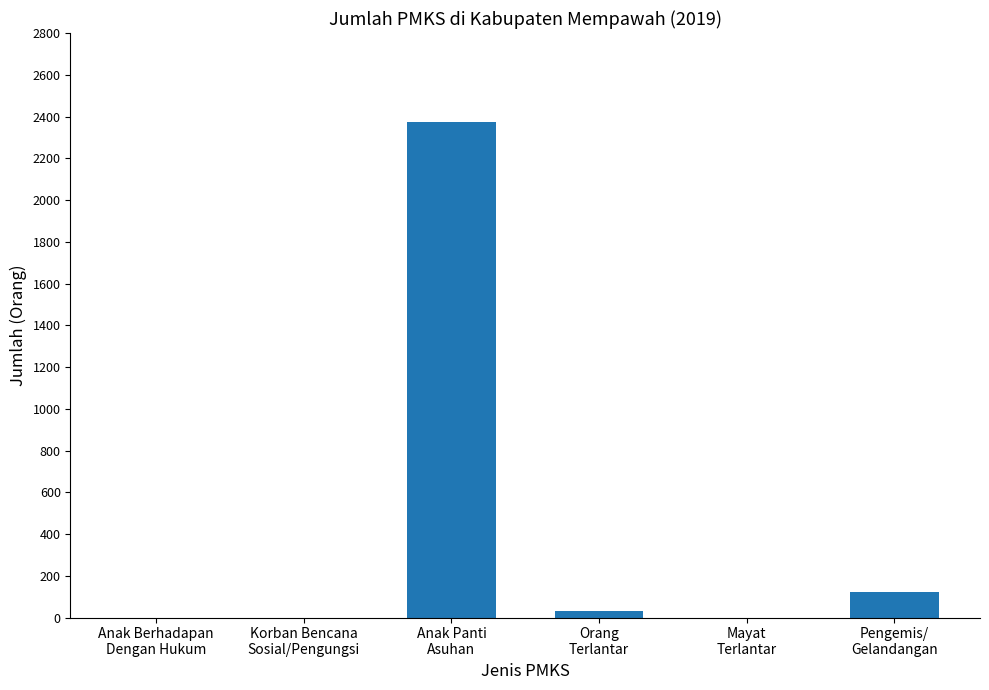

What is the greatest value displayed?

2374